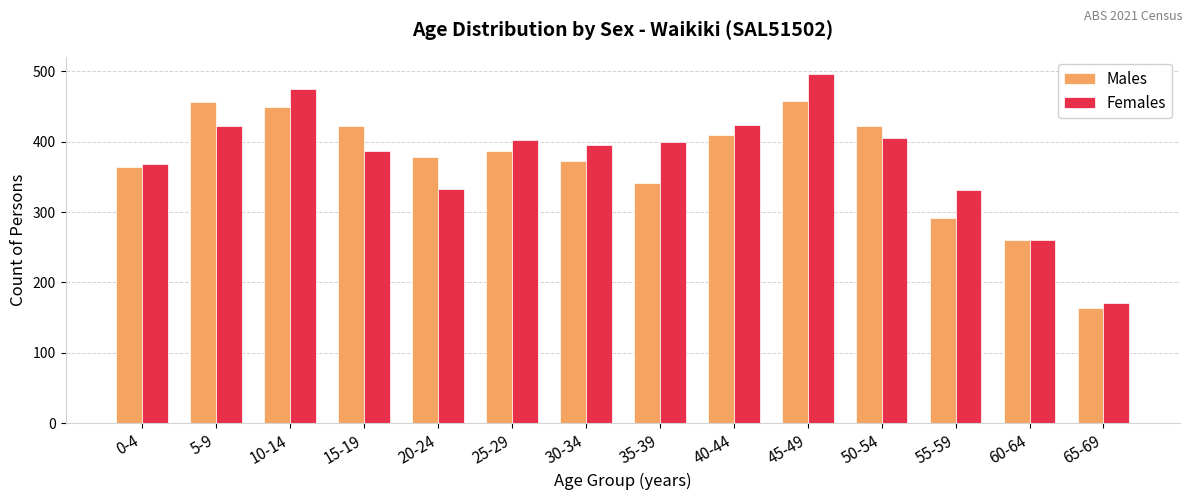

At which category is the sum across all series the highest?

45-49